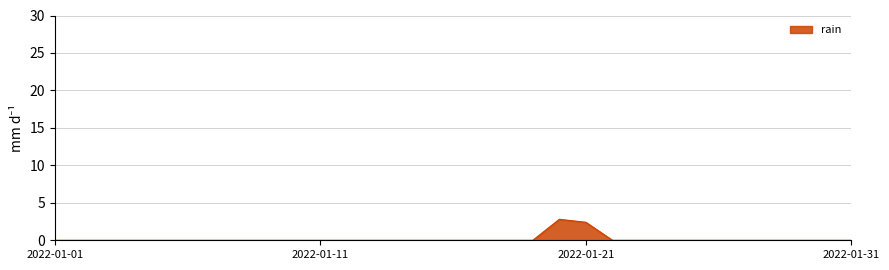

True or false: there are more than 0 points higher than both neighbors.

True